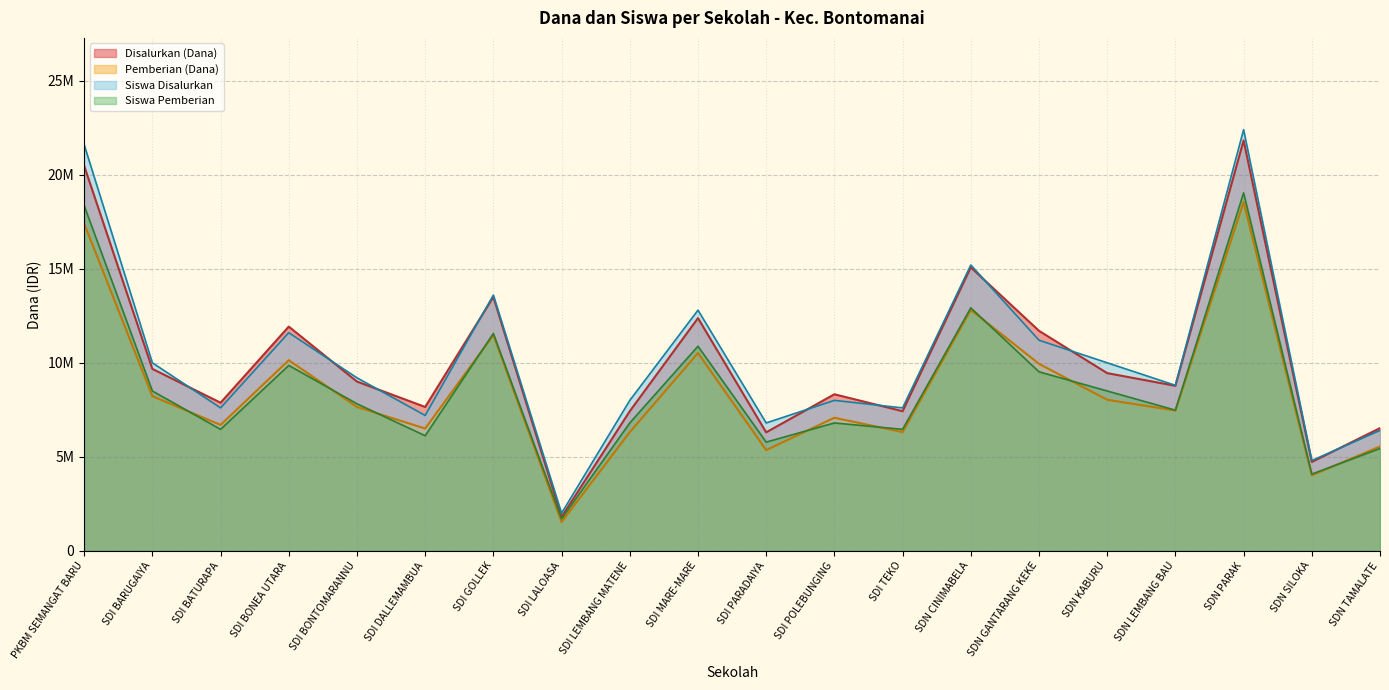

Reading right to left, list all the values displayed in this chart.

Disalurkan (Dana): 6525000	4725000	21825000	8775000	9450000	11700000	15075000	7425000	8325000	6300000	12375000	7425000	1800000	13500000	7650000	9000000	11925000	7875000	9675000	20475000
Pemberian (Dana): 5546250	4016250	18551250	7458750	8032500	9945000	12813750	6311250	7076250	5355000	10518750	6311250	1530000	11475000	6502500	7650000	10136250	6693750	8223750	17403750
Siswa Disalurkan: 6400000	4800000	22400000	8800000	10000000	11200000	15200000	7600000	8000000	6800000	12800000	8000000	2000000	13600000	7200000	9200000	11600000	7600000	10000000	21600000
Siswa Pemberian: 5440000	4080000	19040000	7480000	8500000	9520000	12920000	6460000	6800000	5780000	10880000	6800000	1700000	11560000	6120000	7820000	9860000	6460000	8500000	18360000